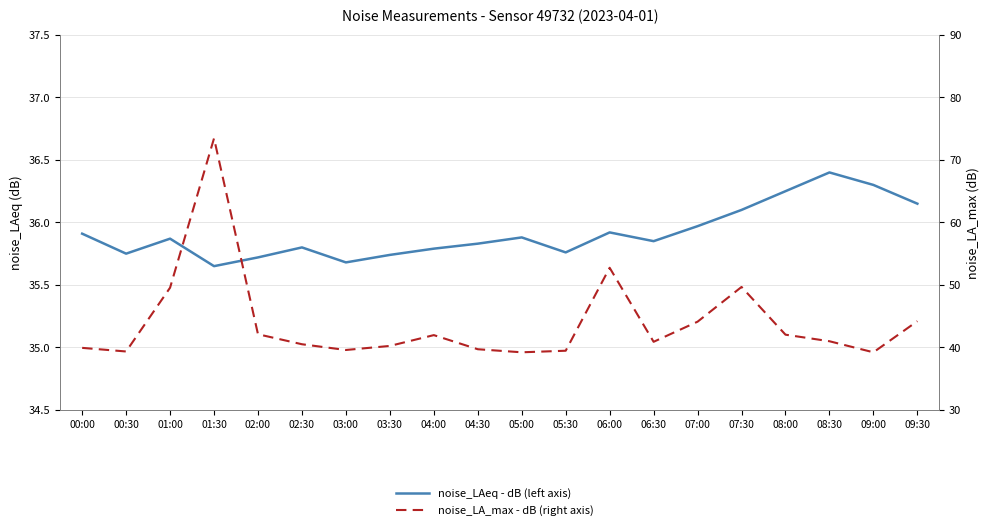

What is the total value across all series at 06:00?

88.7